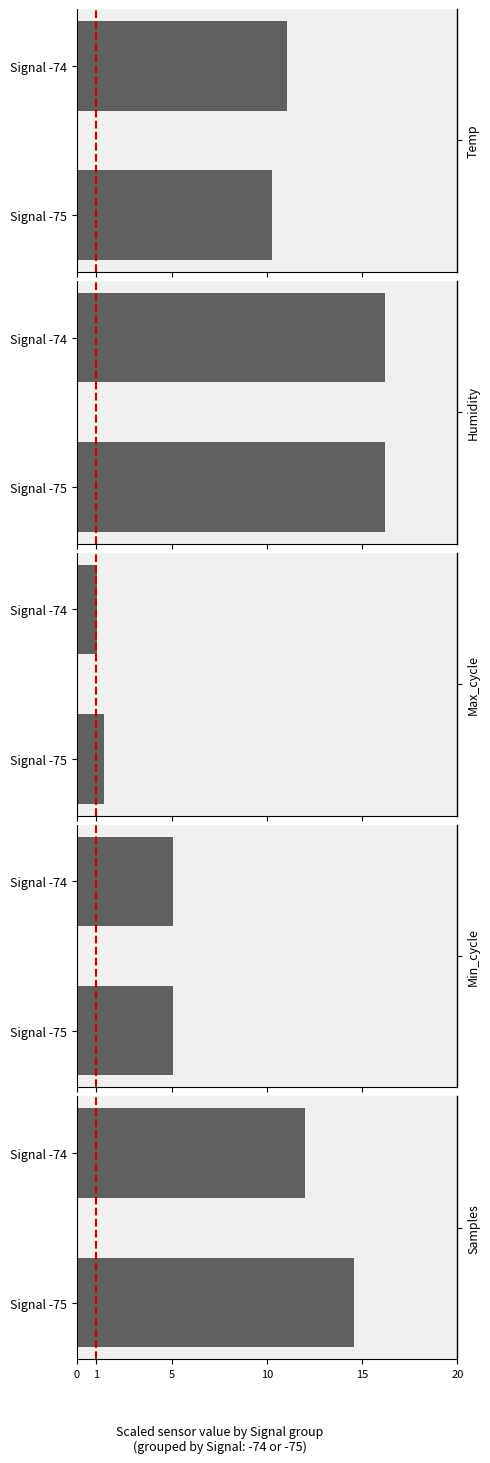

How many bars are there in each group?

5